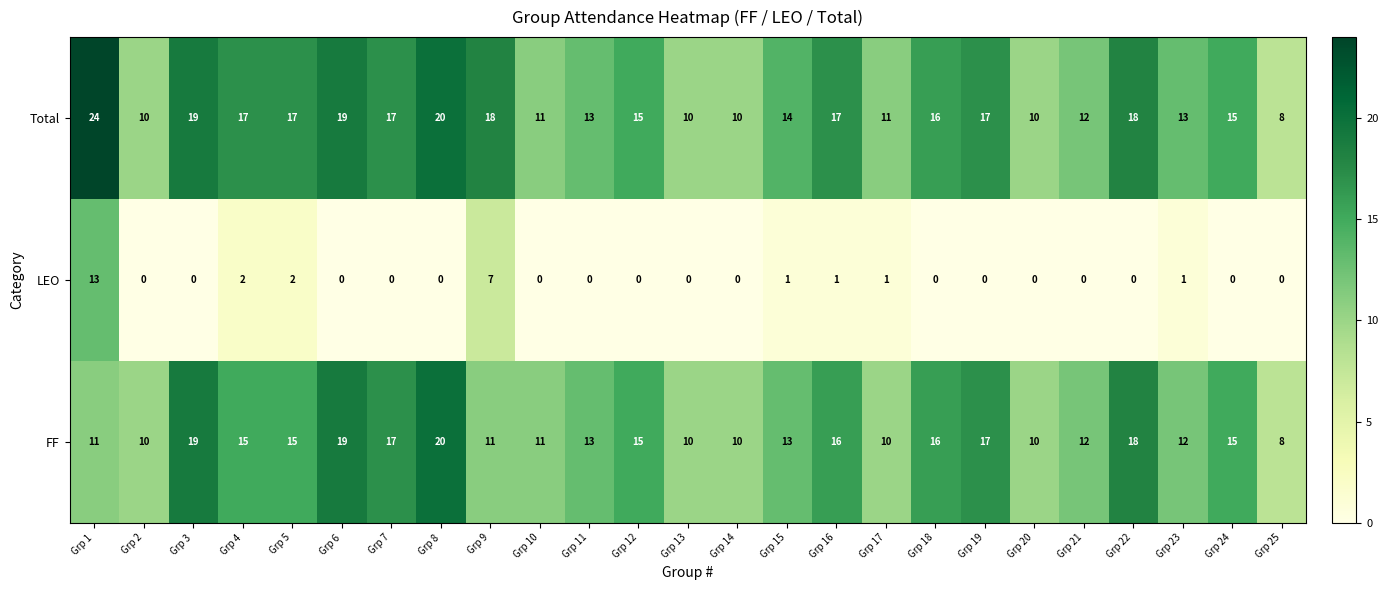

What is the highest value of the LEO series?

13